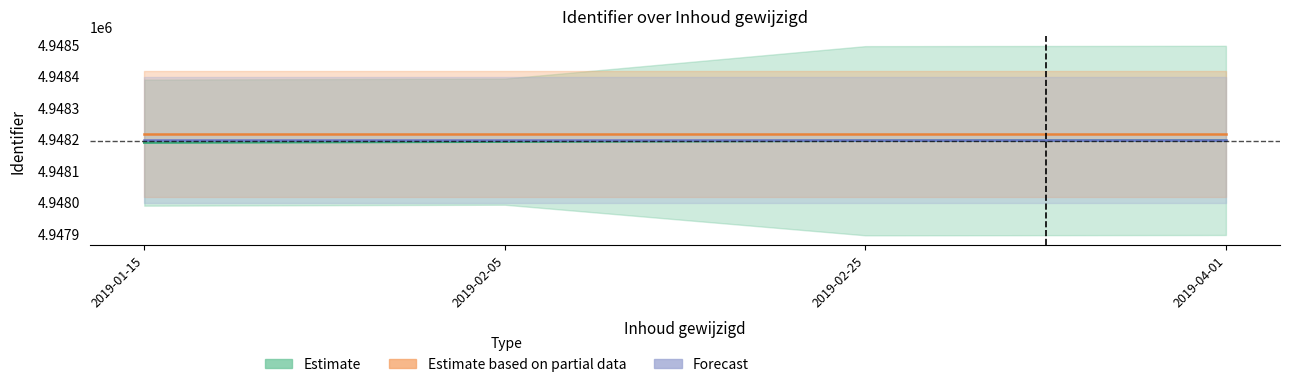

Rank the categories by Estimate based on partial data value from highest to lowest.

2019-01-15, 2019-02-05, 2019-02-25, 2019-04-01